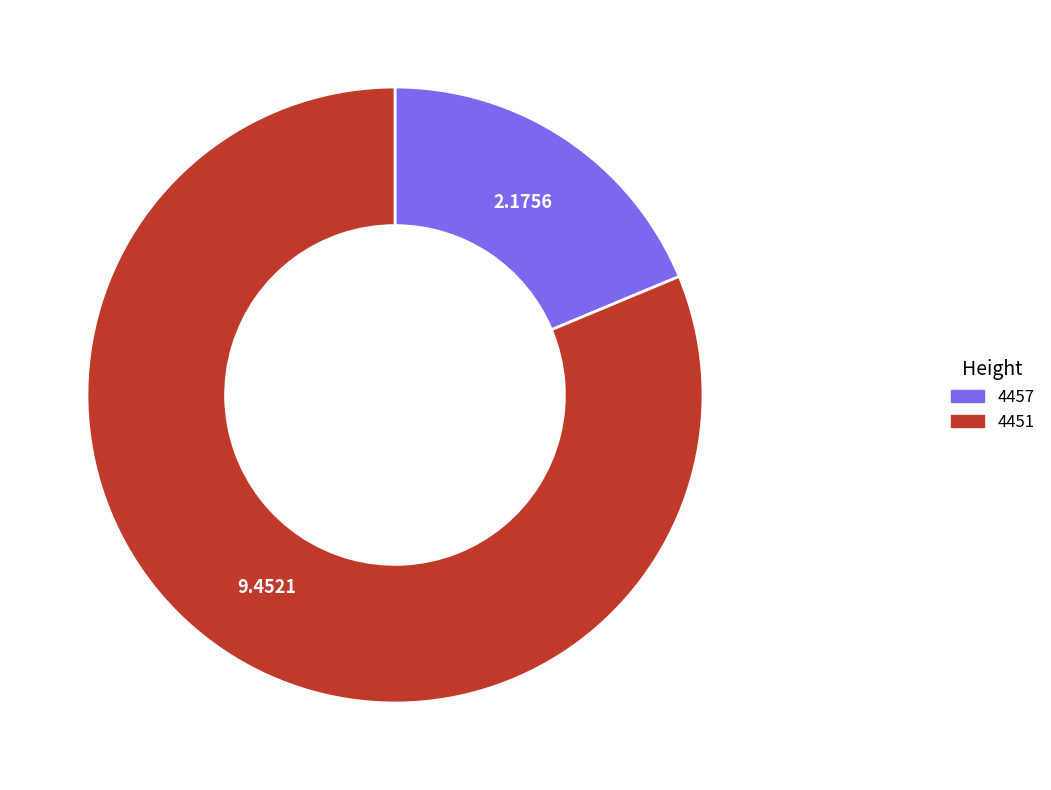

Between 4457 and 4451, which is larger?

4451